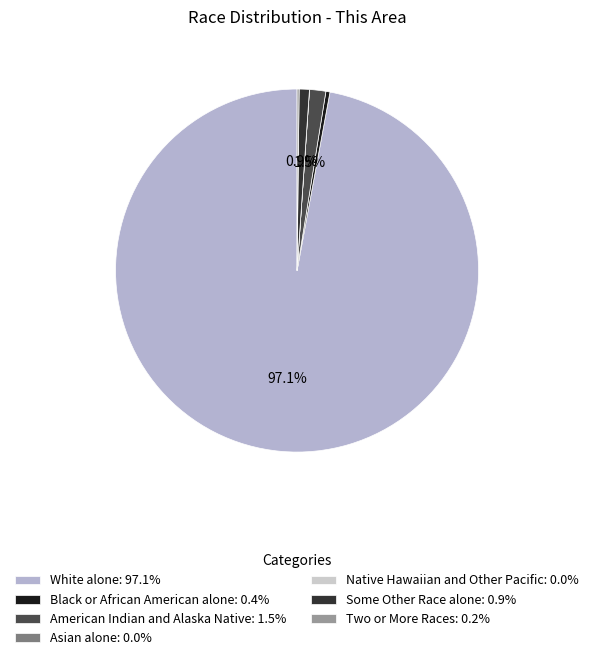

Which slice is the smallest?

Asian alone